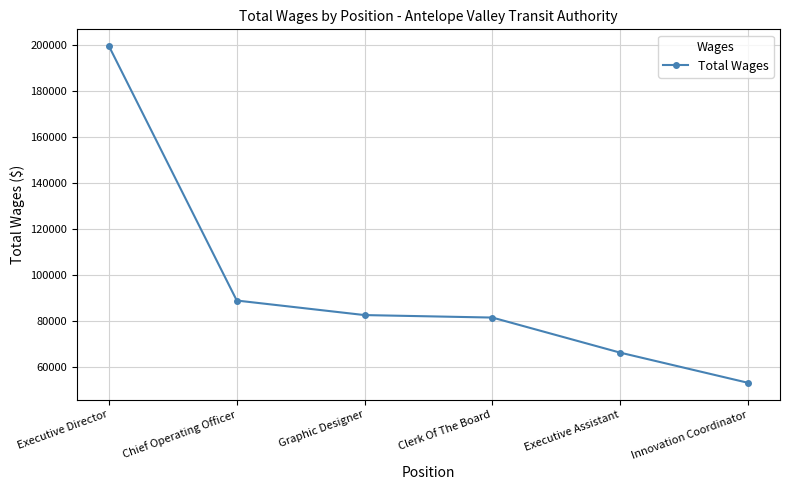

What is the change in value from Executive Director to Innovation Coordinator?

-146281